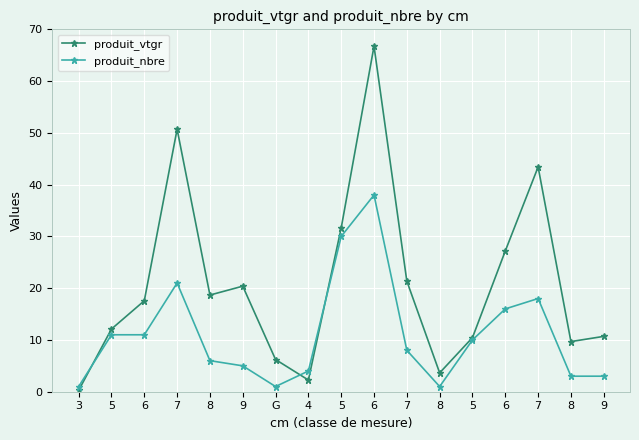

How many distinct data groups are displayed?

2